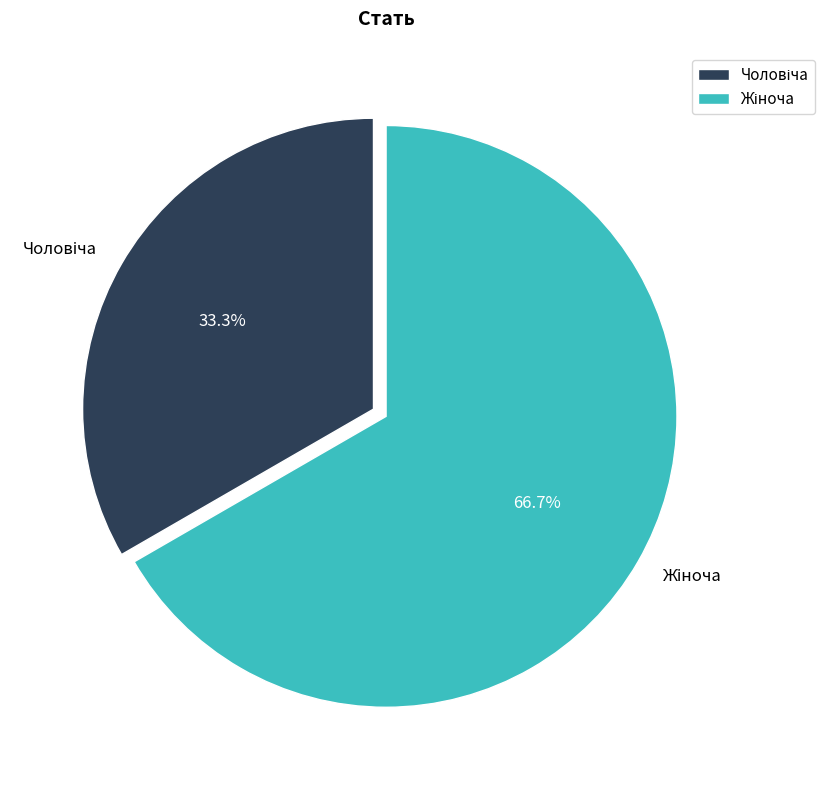

Is there a majority slice in this chart?

Yes